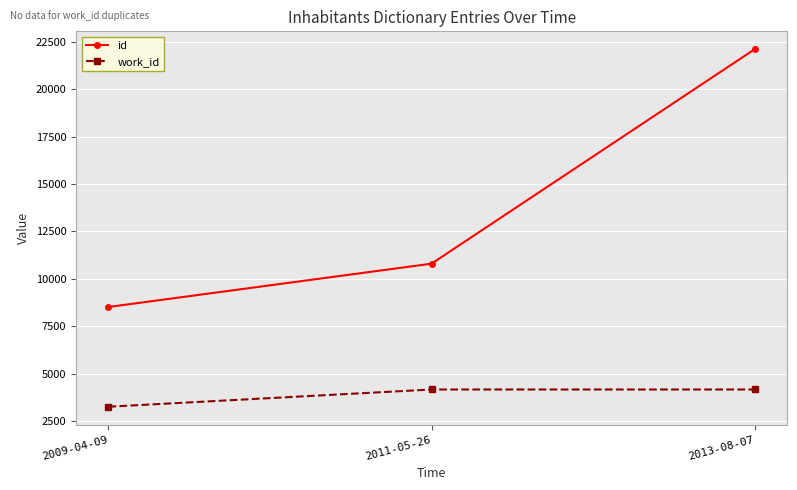

Reading left to right, what are all the values shown in this chart?

id: 8517	10801	22108
work_id: 3259	4167	4167